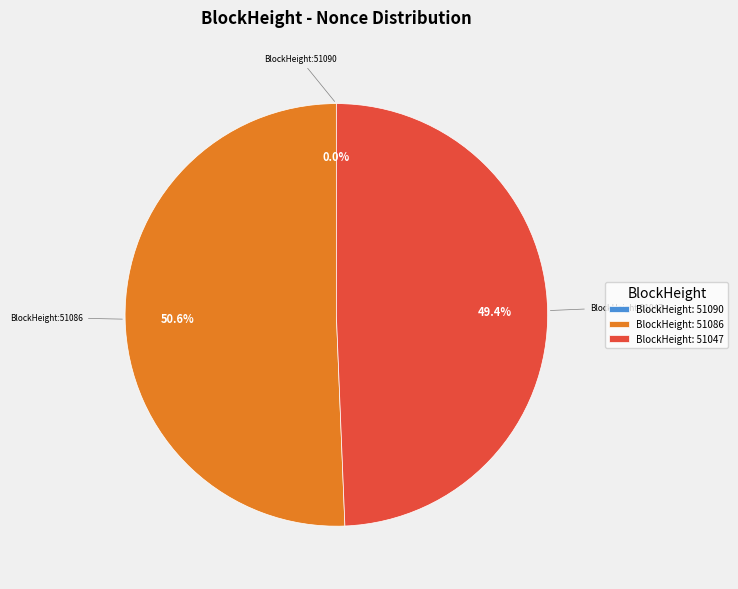

Which category has the biggest portion of the pie?

BlockHeight: 51086